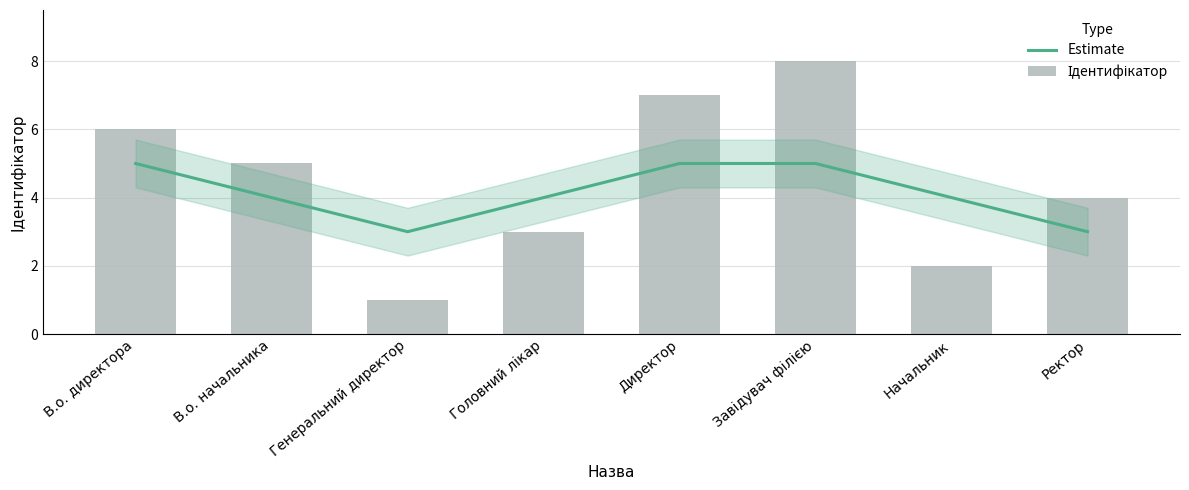

How many data points in Ідентифікатор are above 5?

3